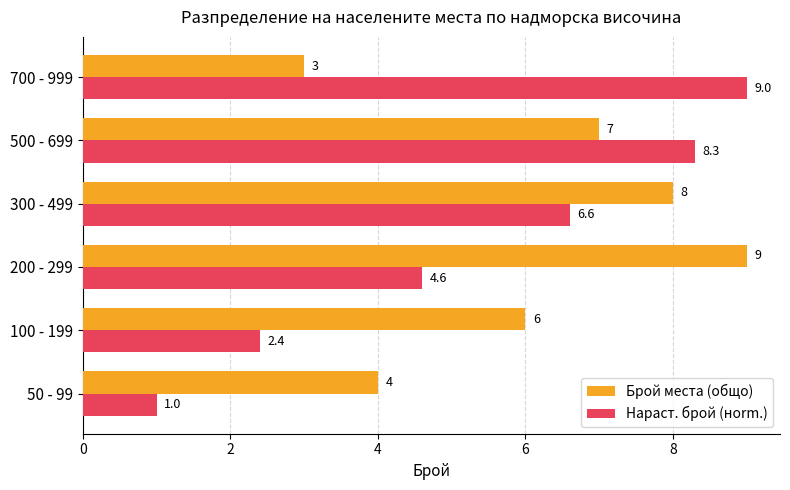

At which label is Нараст. брой (нorm.) closest to 5?

200 - 299